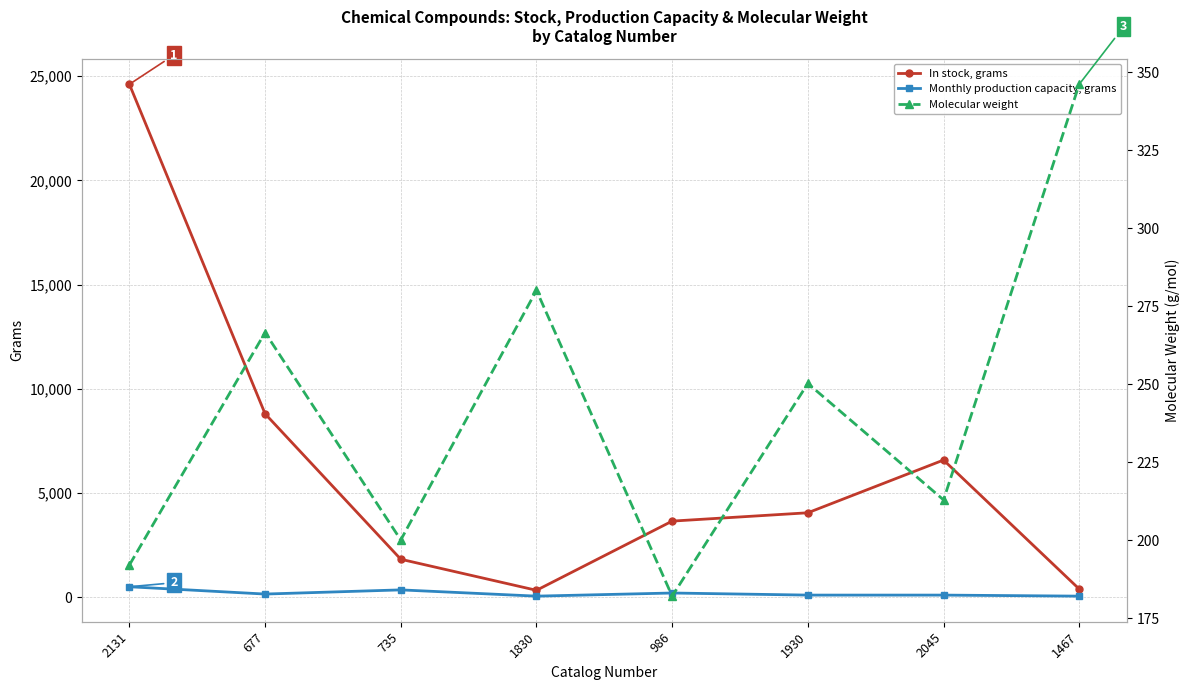

What is the label of the 8th point from the right?

2131